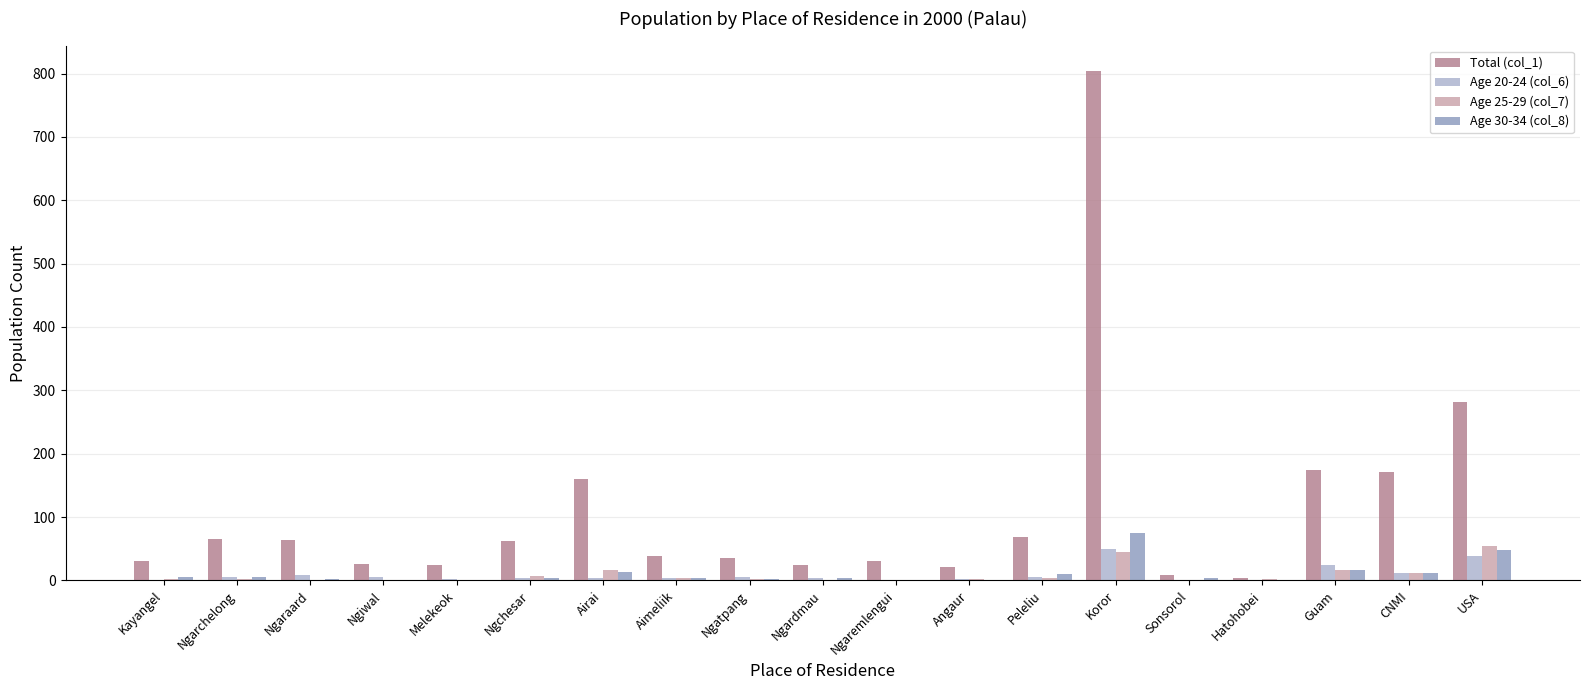

True or false: Age 25-29 (col_7) has a value of 44 at Koror.

True